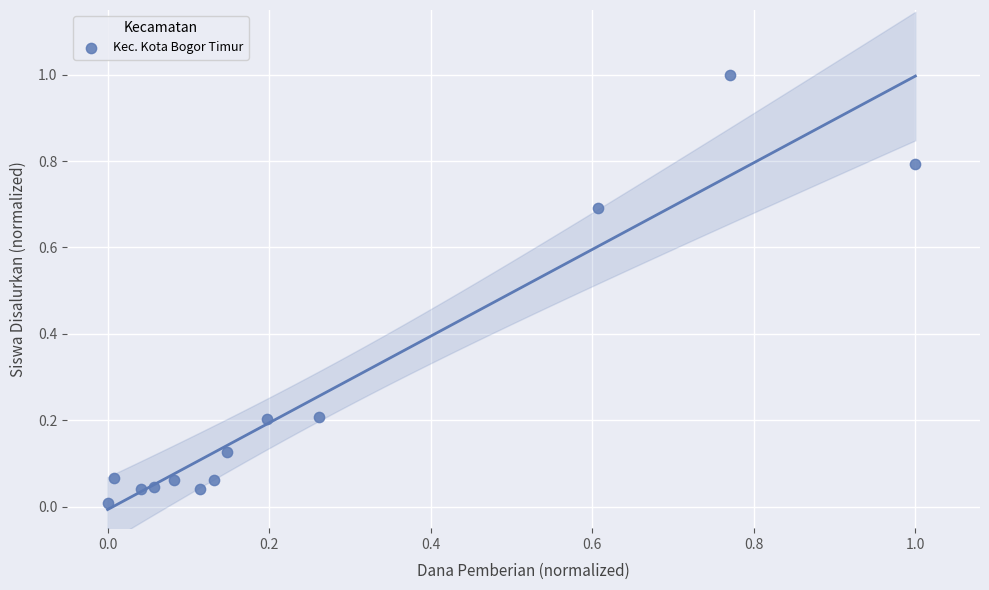

What is the range of Y values (max minus min)?

1.0